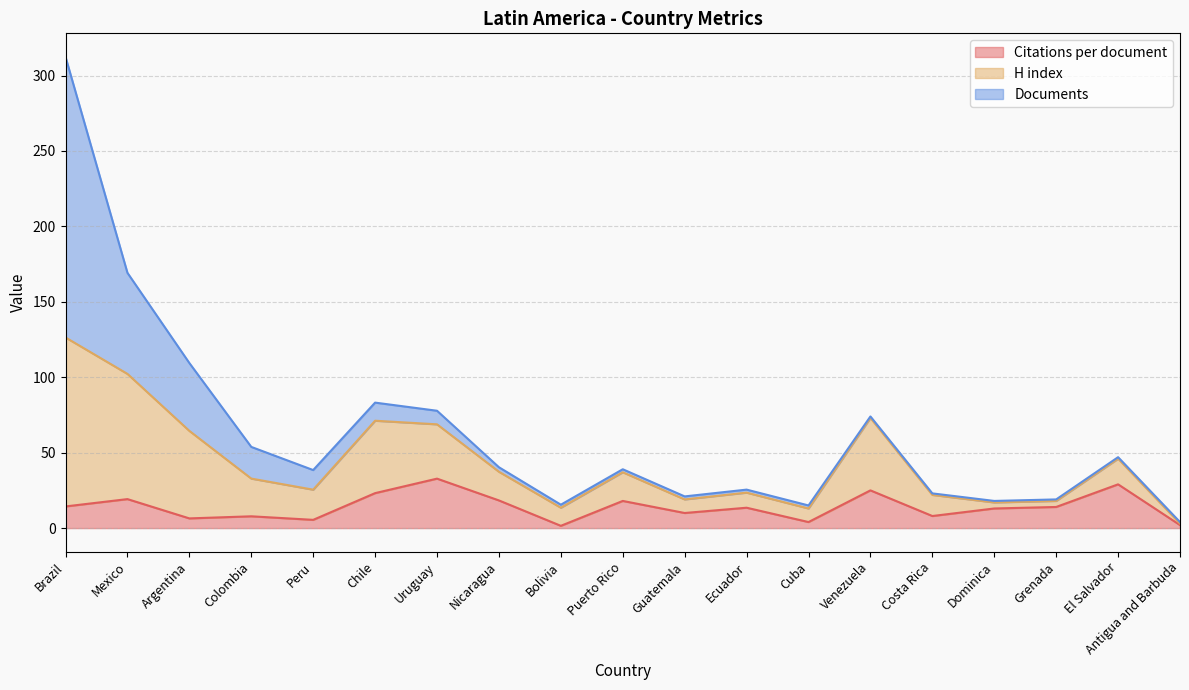

Between which two adjacent categories do H index and Documents first intersect?

Brazil and Mexico